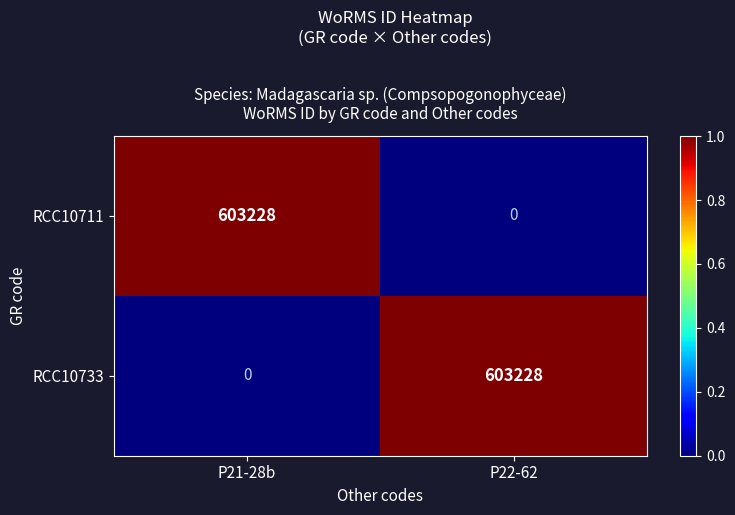

The RCC10733 series shows 822107 at P22-62. True or false?

False